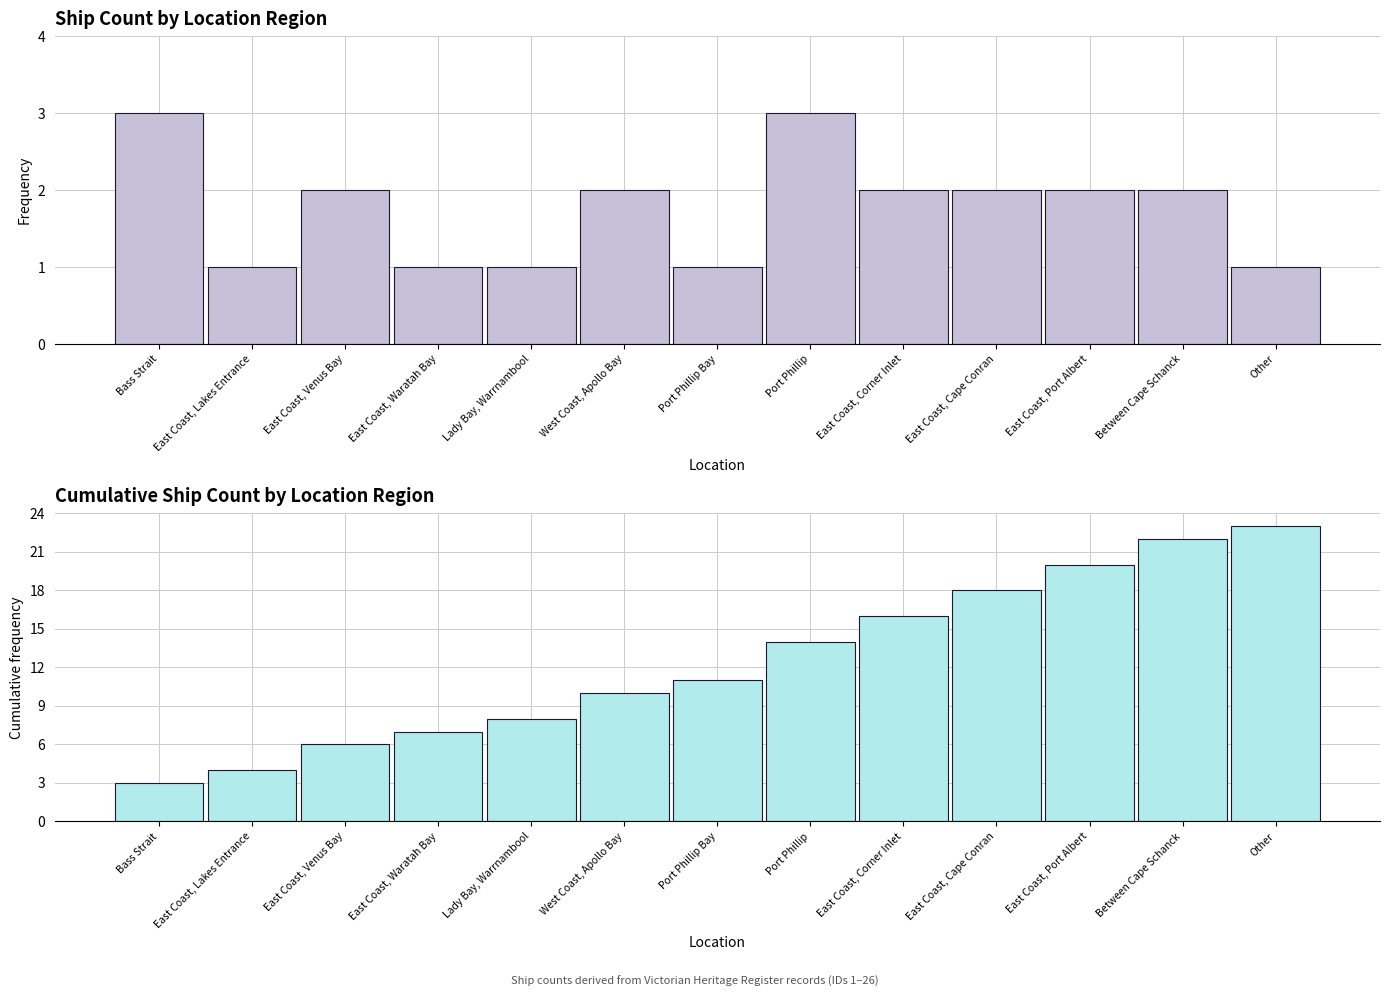

What is the difference between the maximum and second lowest values in the Count of Ships series?

2